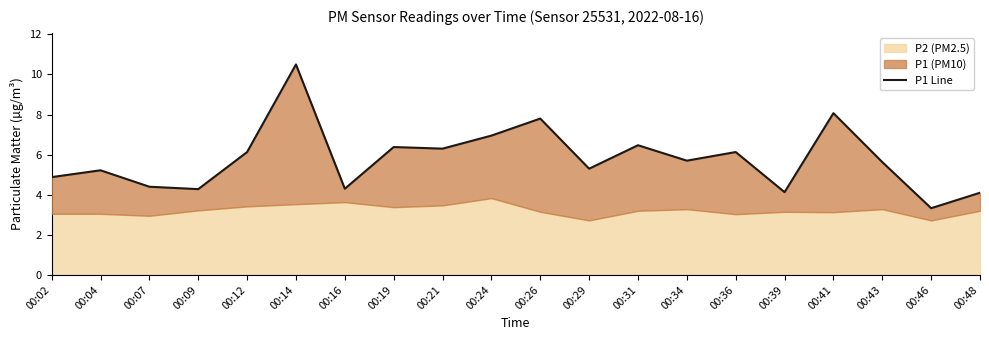

What is the value of the 11th point from the left?

7.8